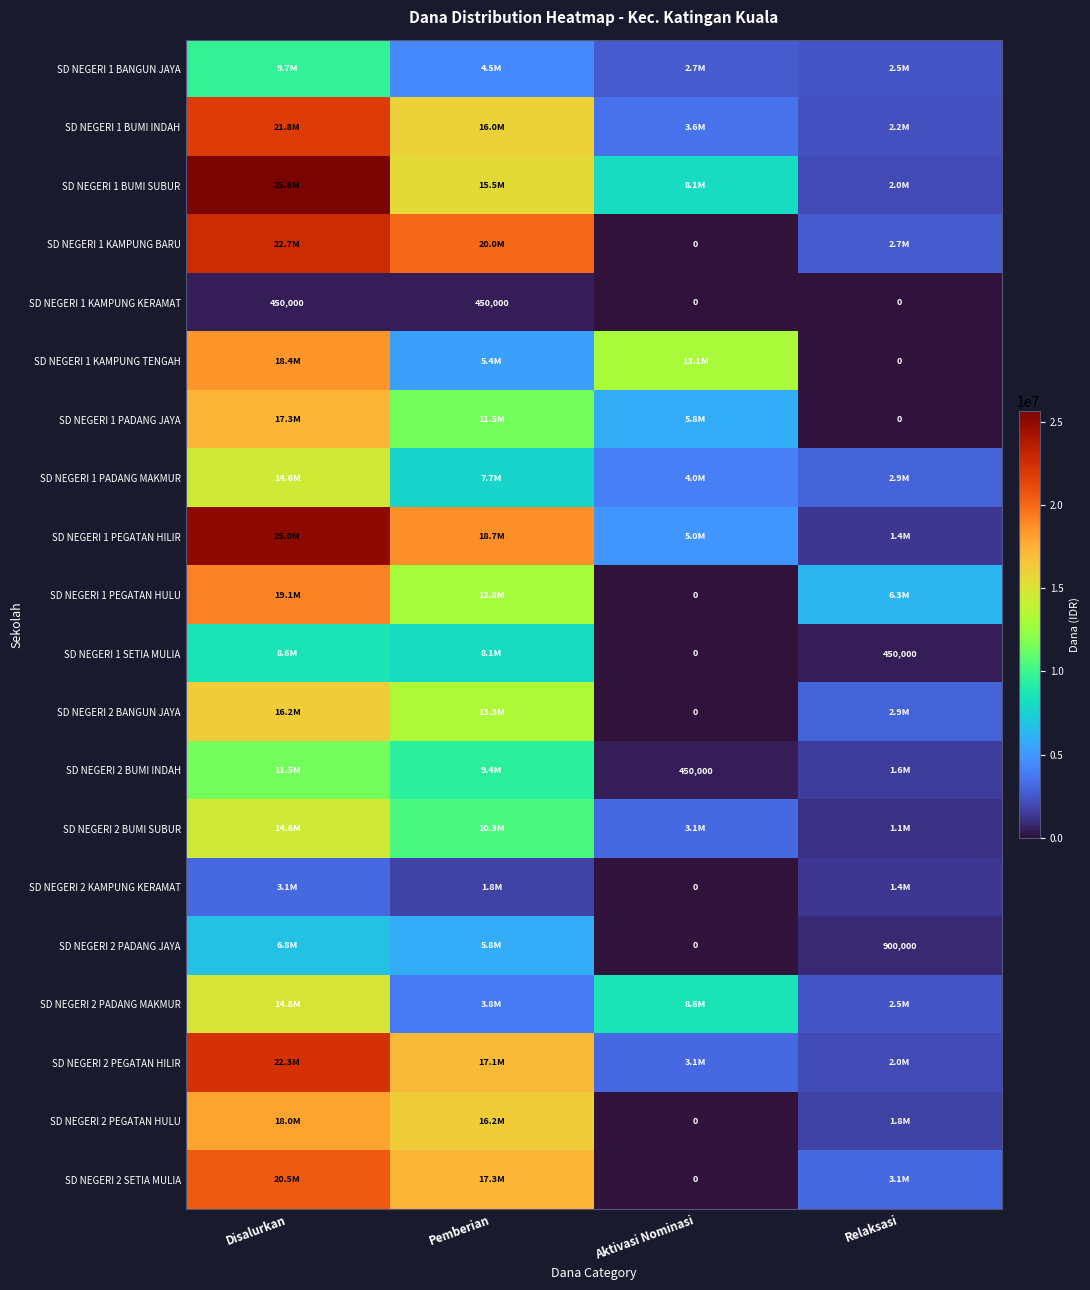

List the labels in order of SD NEGERI 2 BANGUN JAYA value, largest first.

Disalurkan, Pemberian, Relaksasi, Aktivasi Nominasi